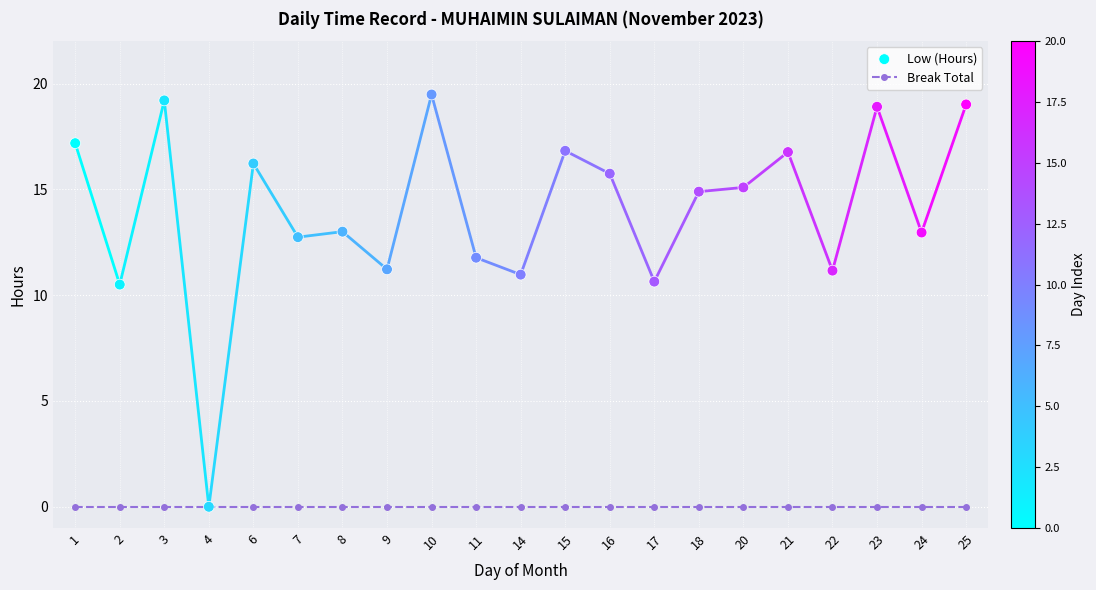

At how many categories does at least one series exceed 11?

17